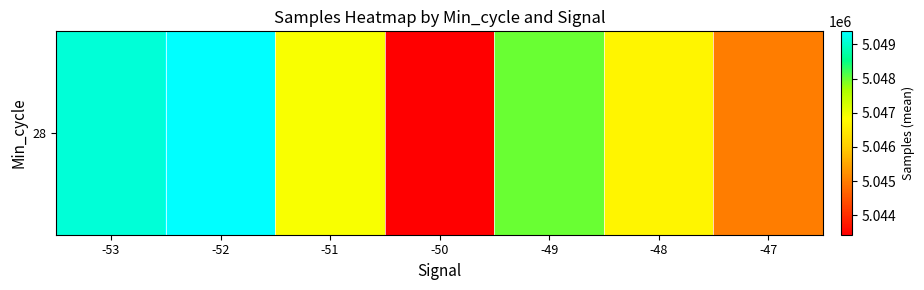

What is the sum of all values?

35328476.0